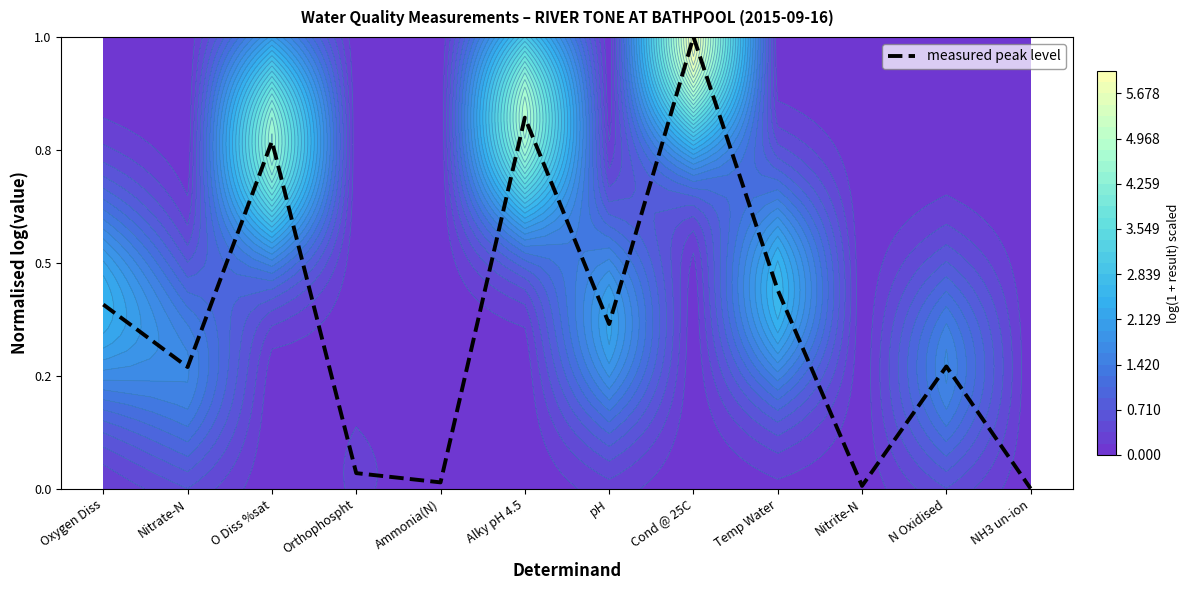

List the labels in order of value, largest first.

Cond @ 25C, Alky pH 4.5, O Diss %sat, Temp Water, Oxygen Diss, pH, N Oxidised, Nitrate-N, Orthophospht, Ammonia(N), Nitrite-N, NH3 un-ion